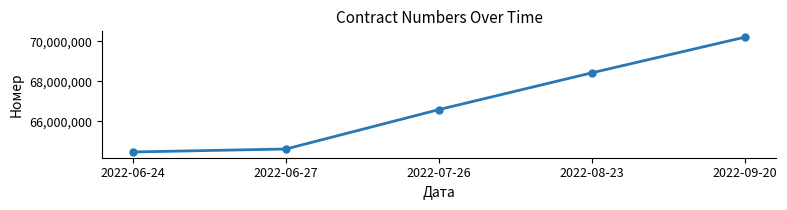

Reading left to right, transcribe all the data shown in this chart.

64464510	64613297	66583423	68421616	70202994